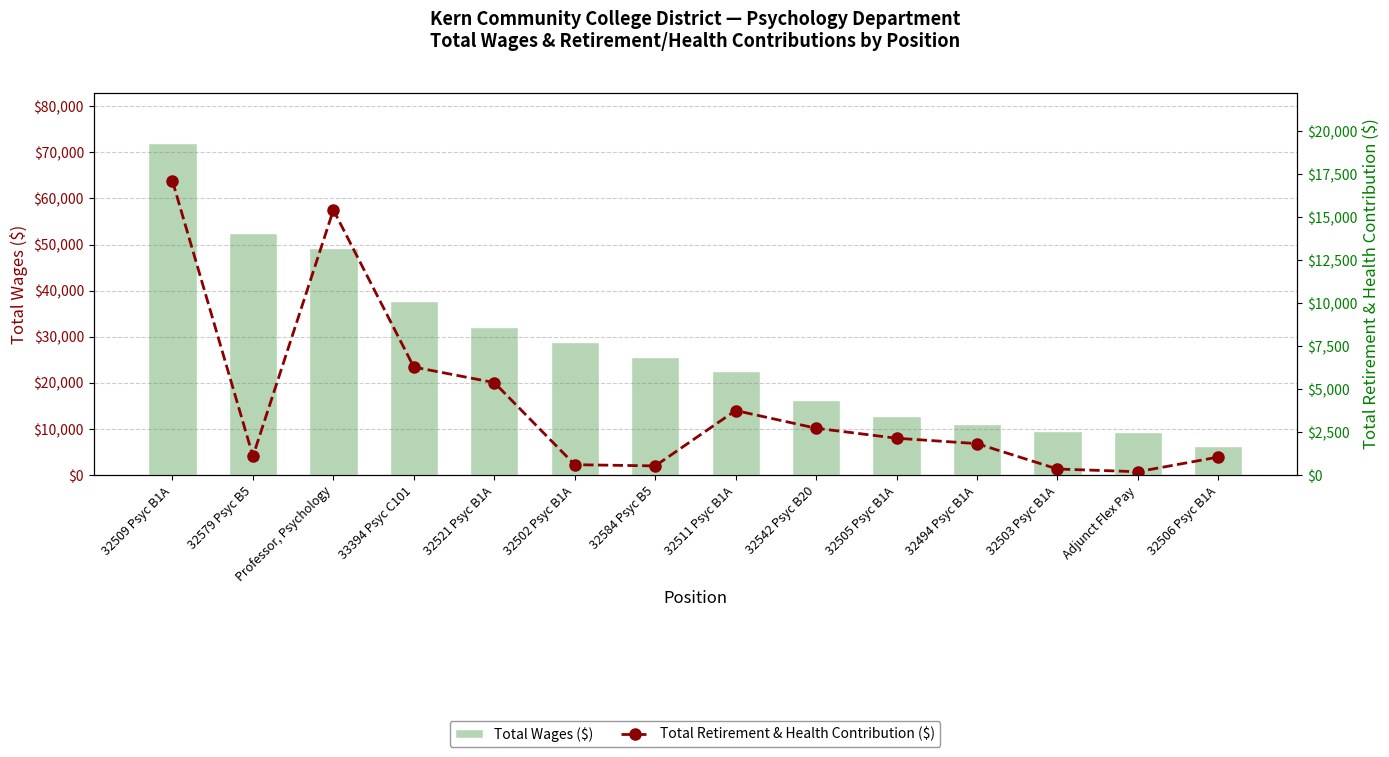

Count the number of data series in this chart.

2